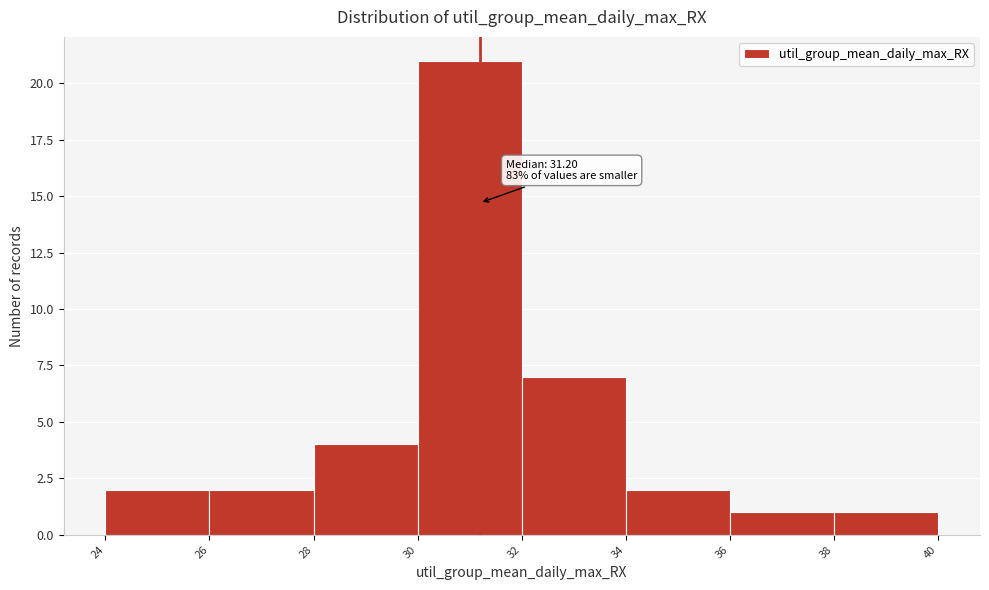

Over which range of the x-axis is the bar tallest?

30 to 32